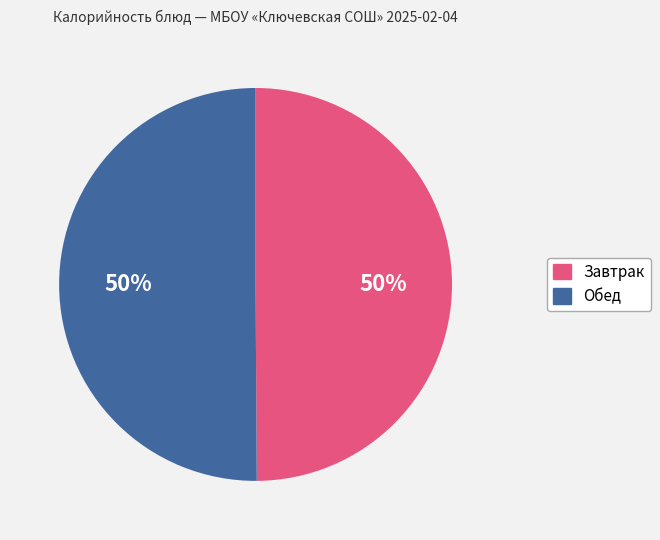

How many slices are in this pie chart?

2